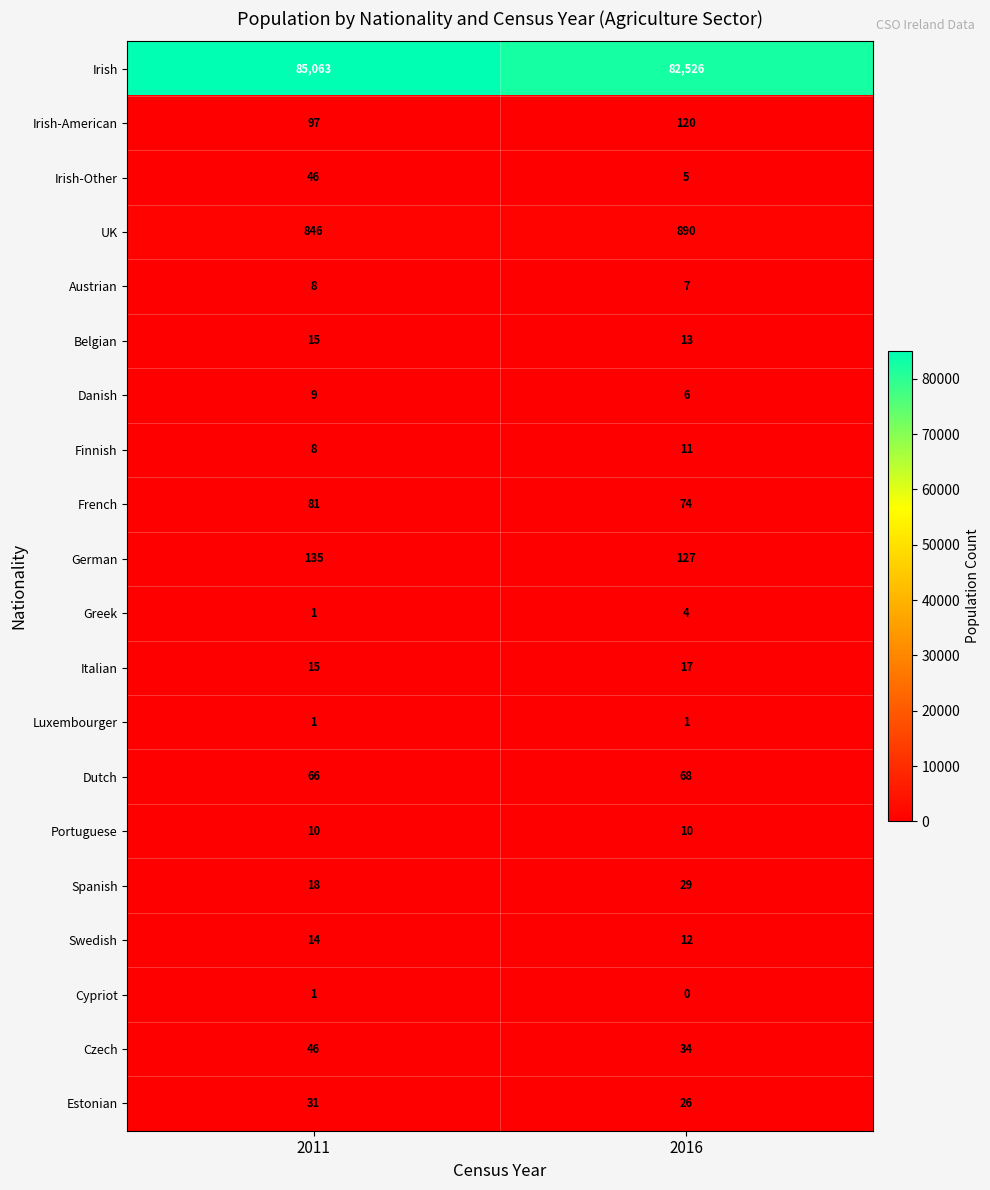

The value of Portuguese at 2016 is 10. True or false?

True